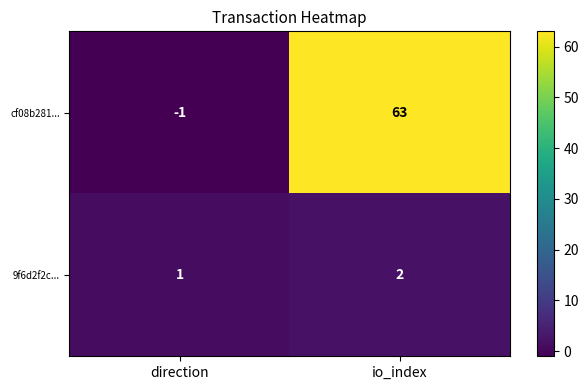

Between direction and io_index, which series saw the biggest shift?

cf08b281...